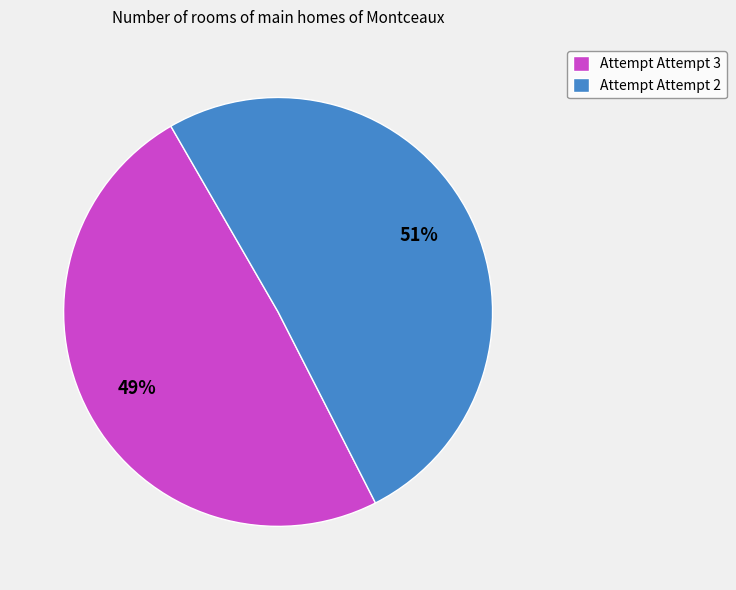

To the nearest percent, what is the average slice percentage?

50%